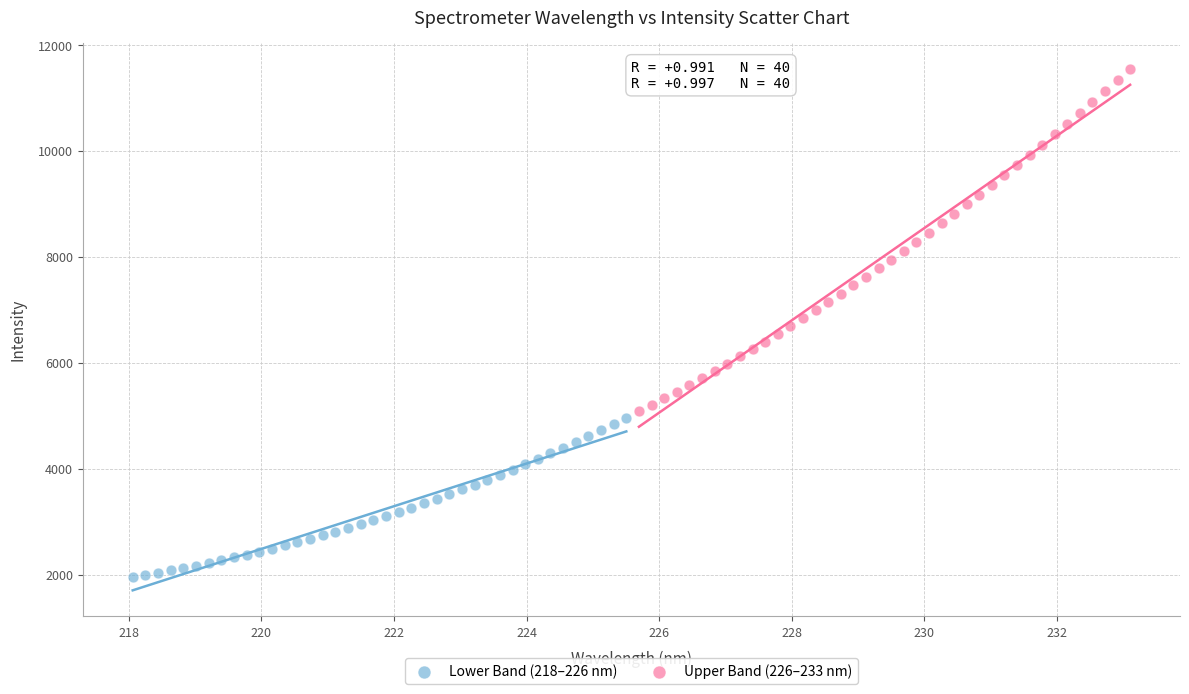

Which series has the widest spread of Y values?

Upper Band (226–233 nm)